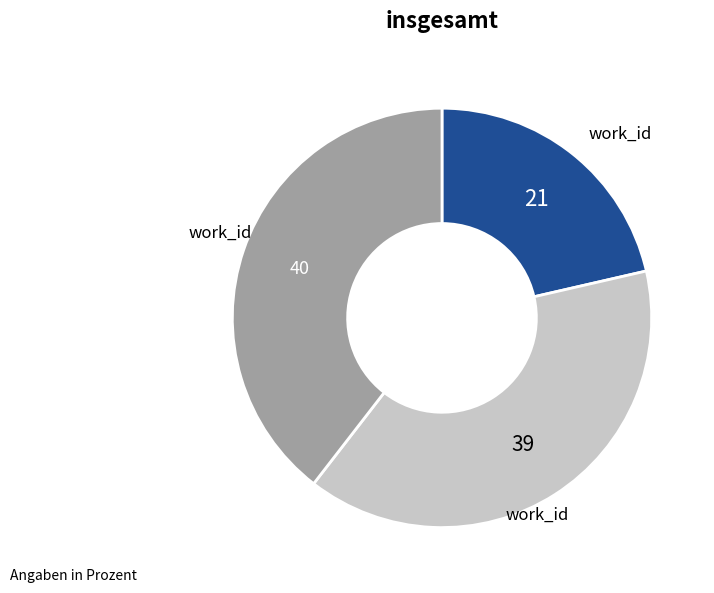

Is there a majority slice in this chart?

No